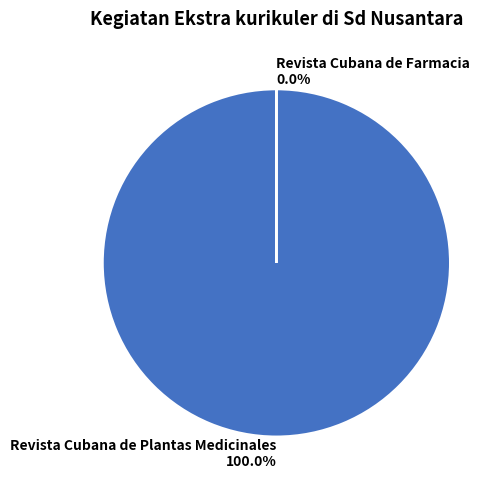

Which category has the smallest portion of the pie?

Revista Cubana de Farmacia